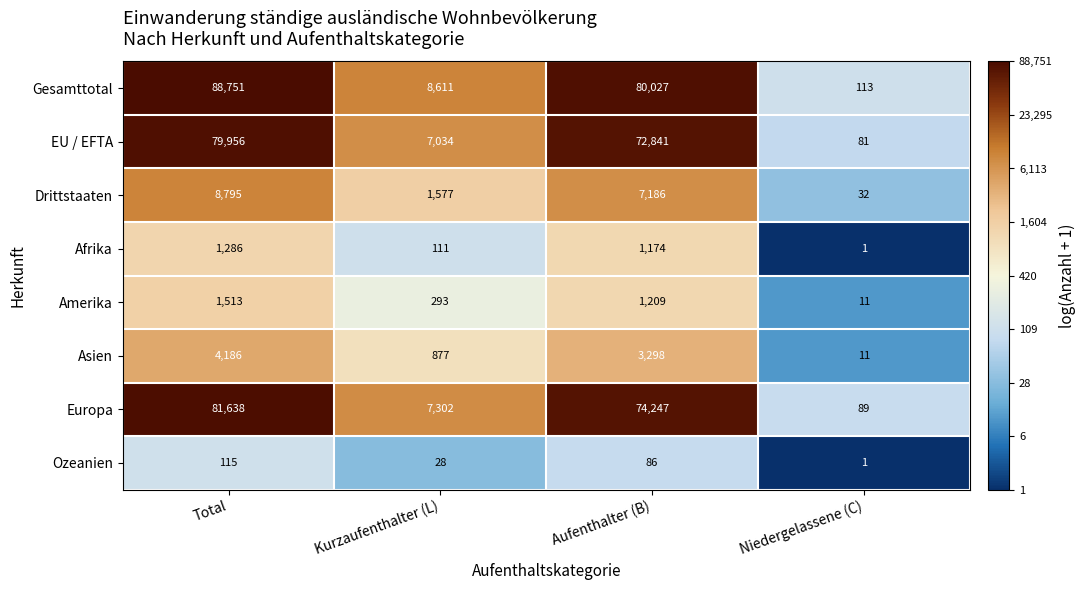

At which category does the chart reach its minimum across all series?

Niedergelassene (C)